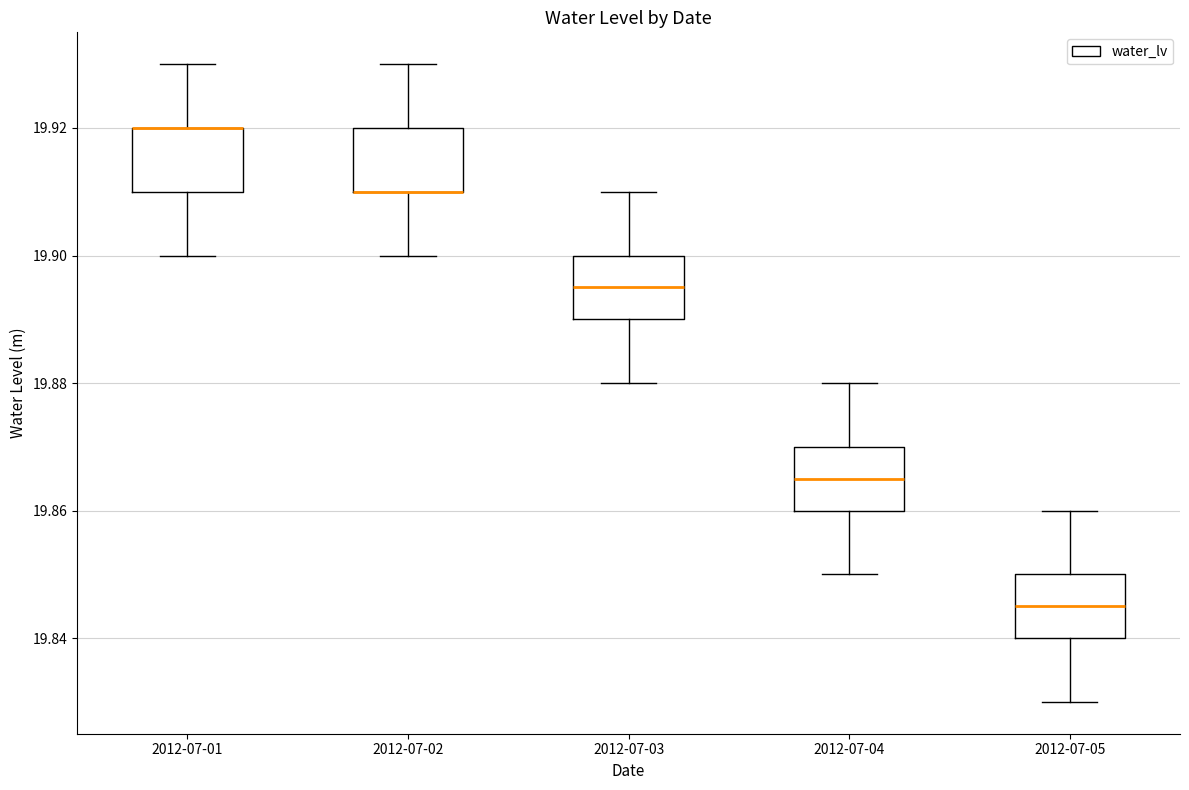

Reading left to right, transcribe this box plot: for each box, give where its median line is, the range the box spans, and where its two whiskers end, as read against the y-axis. The values are not printed on the chart, so give them approximately, as read against the axis.

2012-07-01: median 19.920 (drawn on the box's upper edge), box 19.910 to 19.920, whiskers 19.900 to 19.930
2012-07-02: median 19.910 (drawn on the box's lower edge), box 19.910 to 19.920, whiskers 19.900 to 19.930
2012-07-03: median 19.896, box 19.890 to 19.900, whiskers 19.880 to 19.910
2012-07-04: median 19.866, box 19.860 to 19.870, whiskers 19.850 to 19.880
2012-07-05: median 19.846, box 19.840 to 19.850, whiskers 19.830 to 19.860